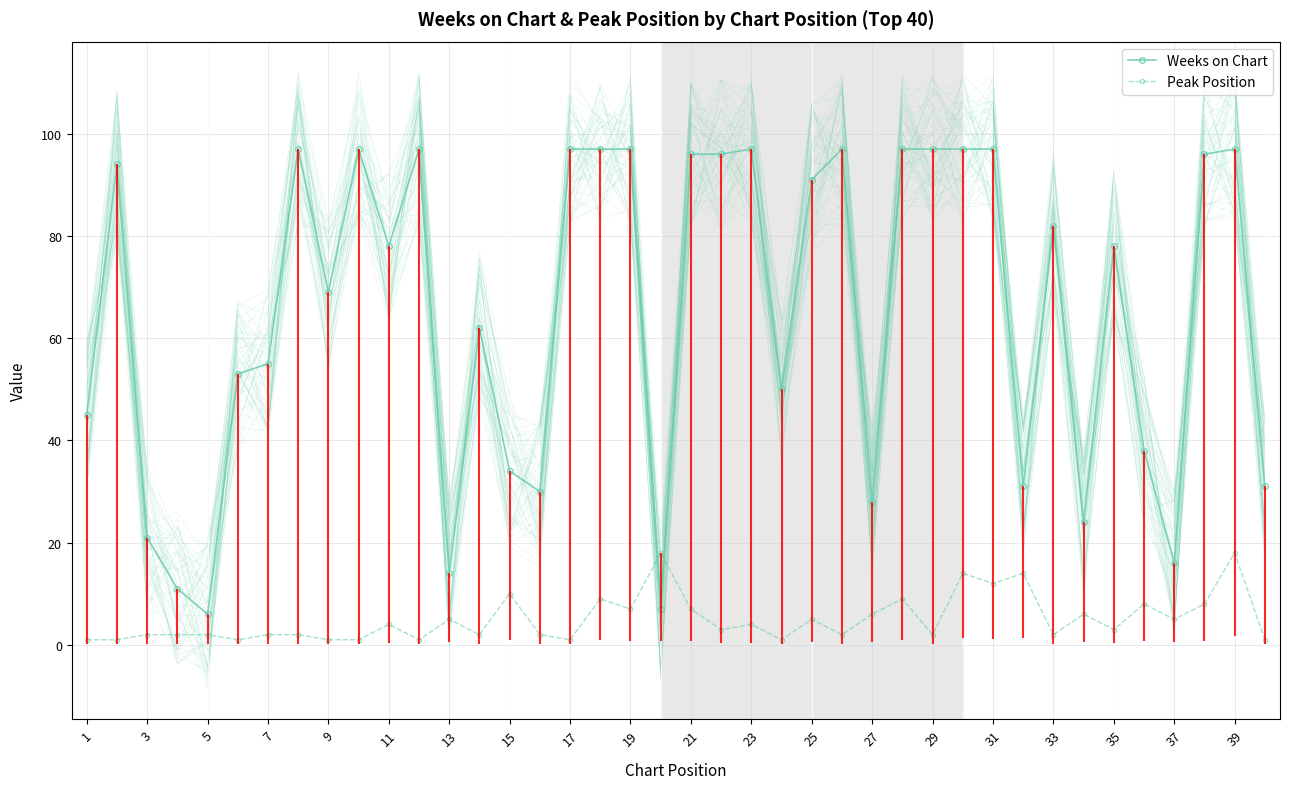

The Peak Position series shows 3 at 15. True or false?

False